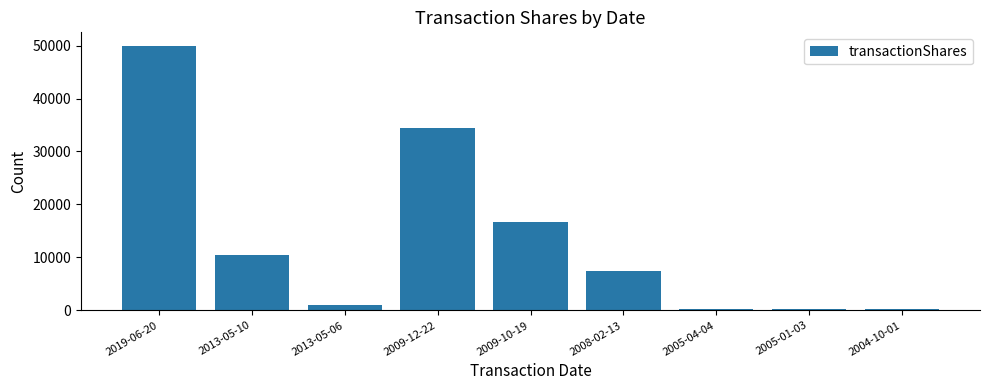

What is the label of the 2nd bar from the right?

2005-01-03